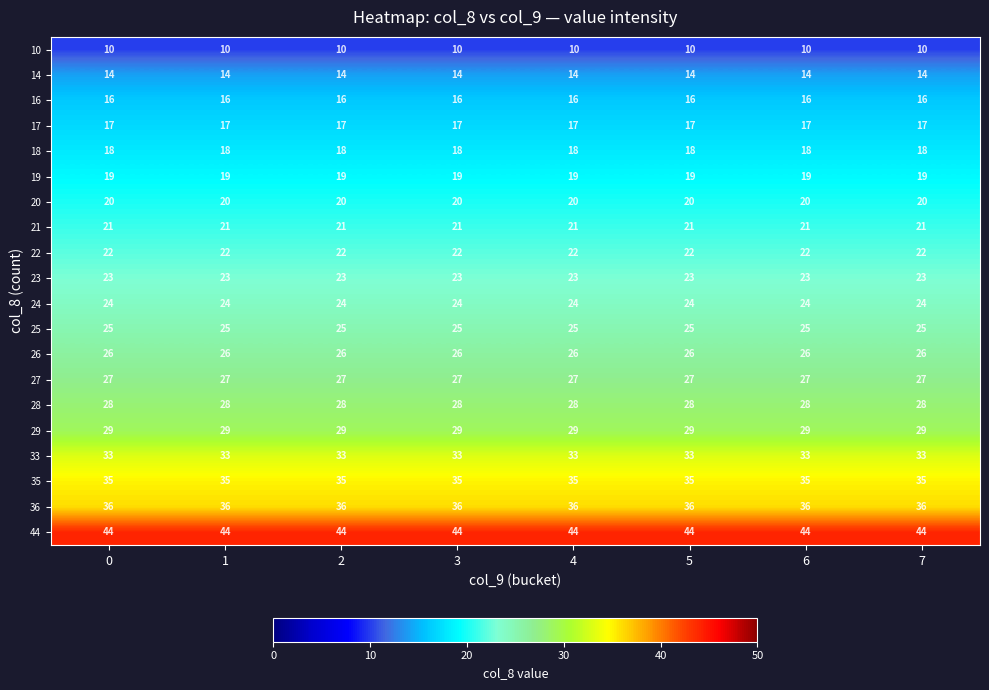

Count the number of data series in this chart.

20